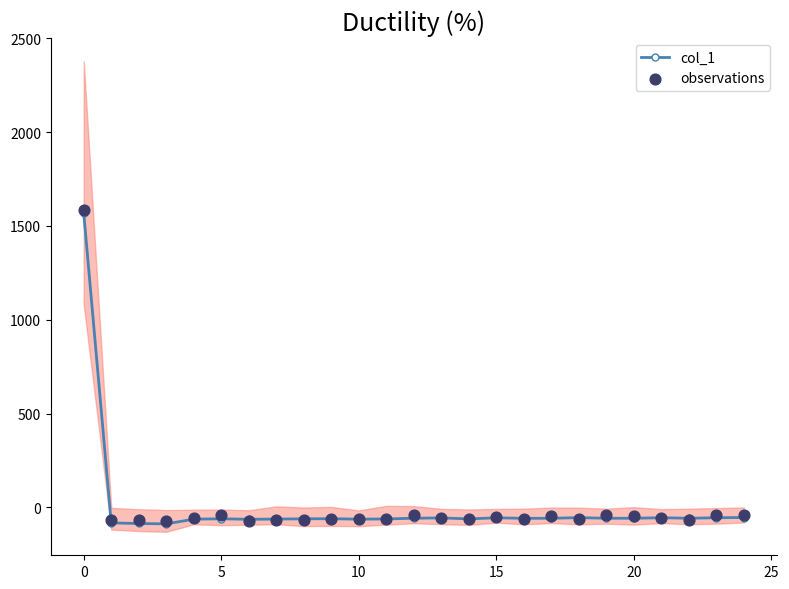

What is the total value across all series at 16?

-122.0